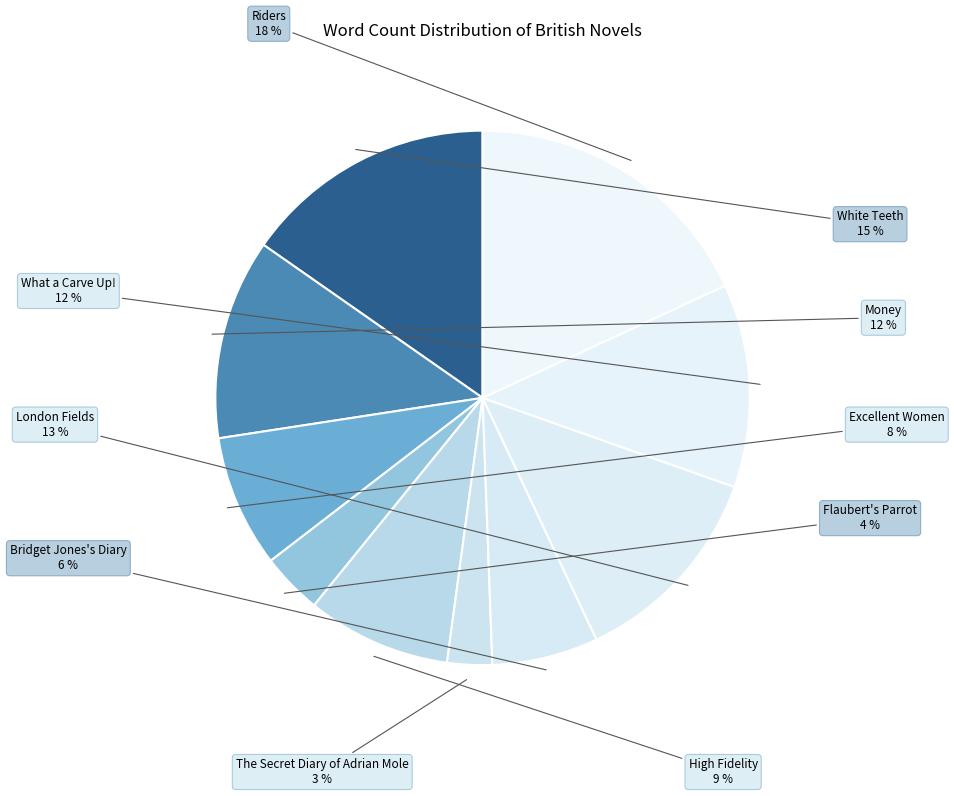

Between High Fidelity and Money, which is larger?

Money